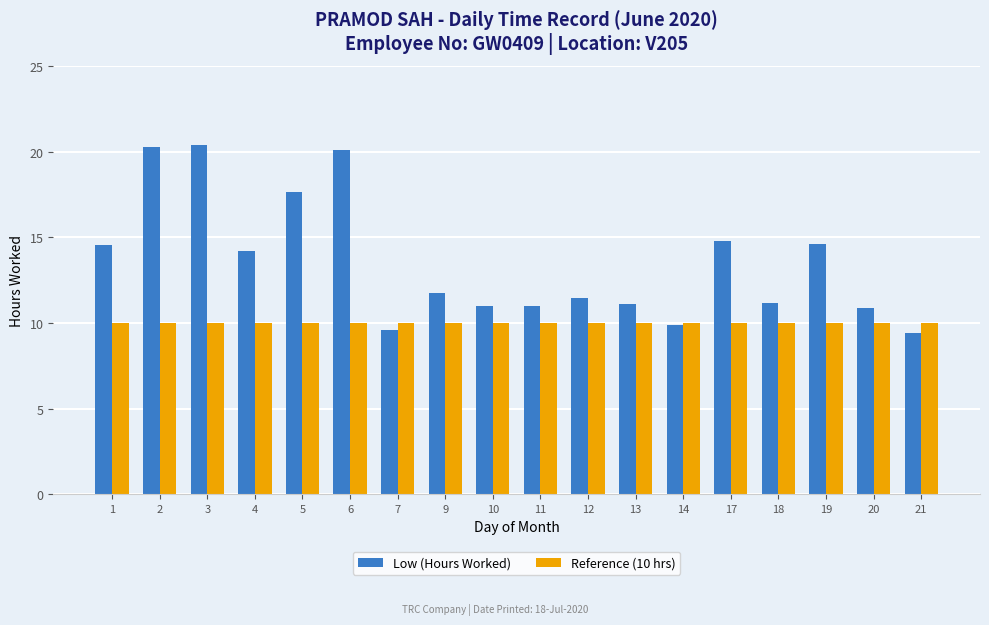

What is the maximum value shown in the chart?

20.4